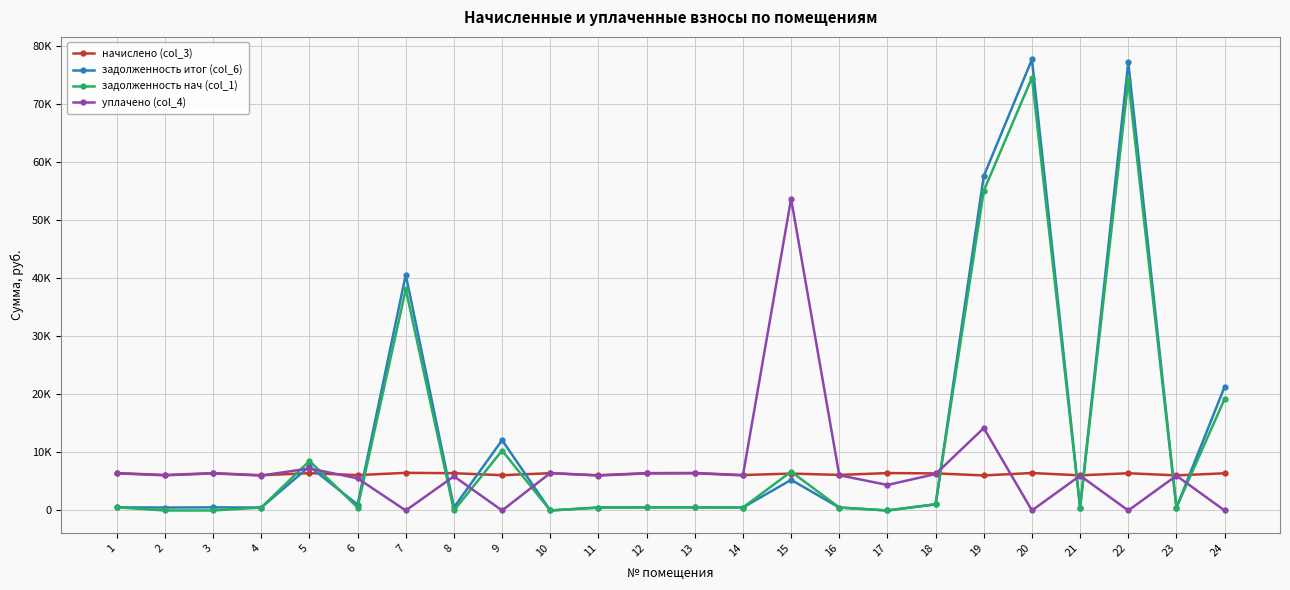

How many times do задолженность нач (col_1) and задолженность итог (col_6) cross each other?

2